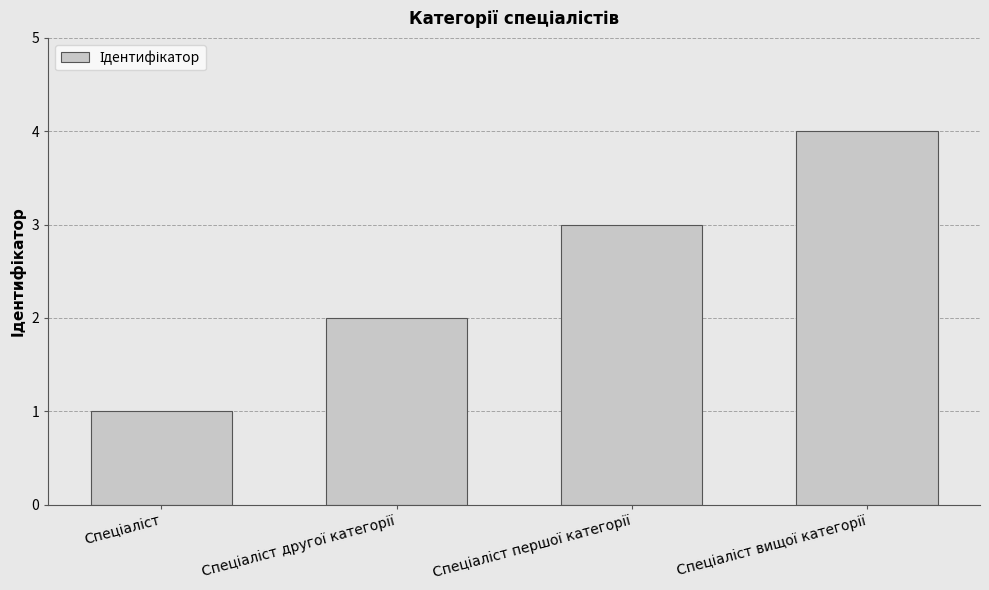

What is the sum of all values?

10